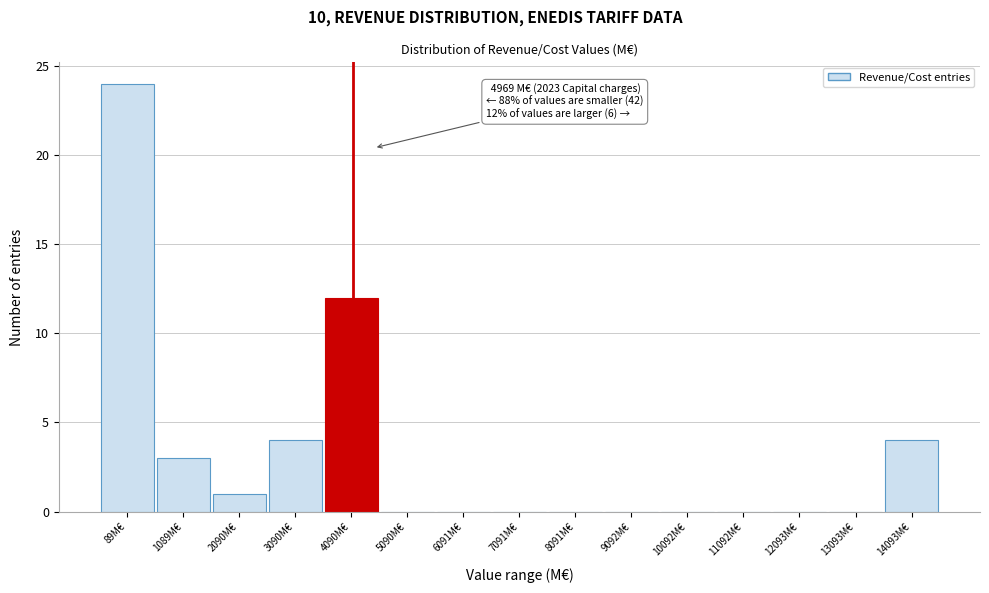

Reading left to right, extract all data points from this chart.

89M€=24	1089M€=3	2090M€=1	3090M€=4	4090M€=12	5090M€=0	6091M€=0	7091M€=0	8091M€=0	9092M€=0	10092M€=0	11092M€=0	12093M€=0	13093M€=0	14093M€=4